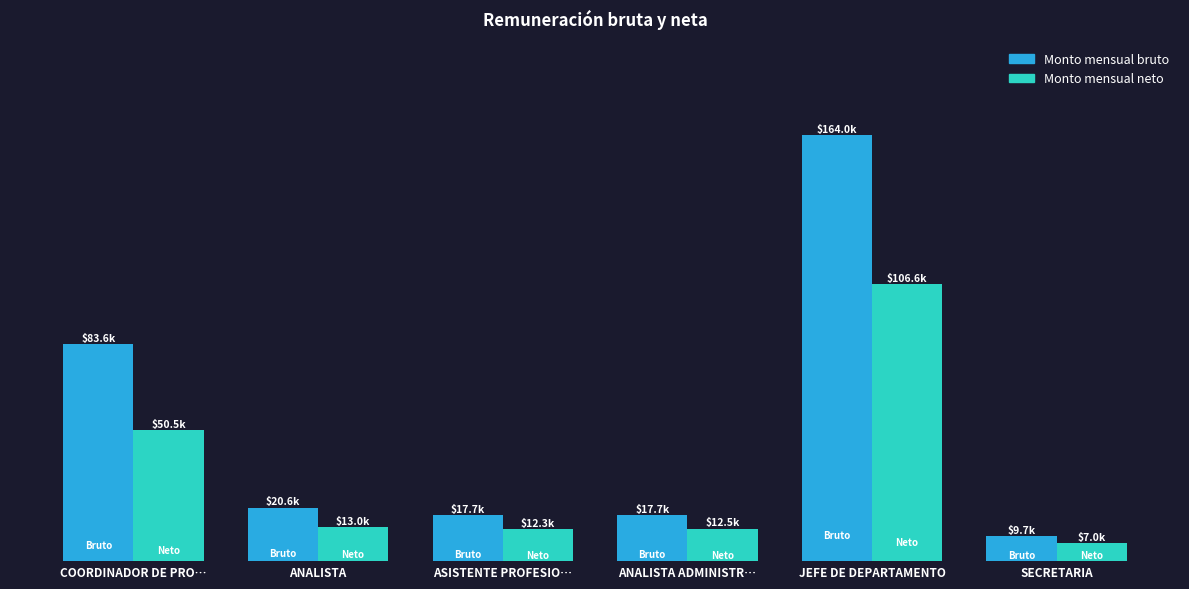

The Monto mensual neto series shows 22906.3 at ANALISTA. True or false?

False